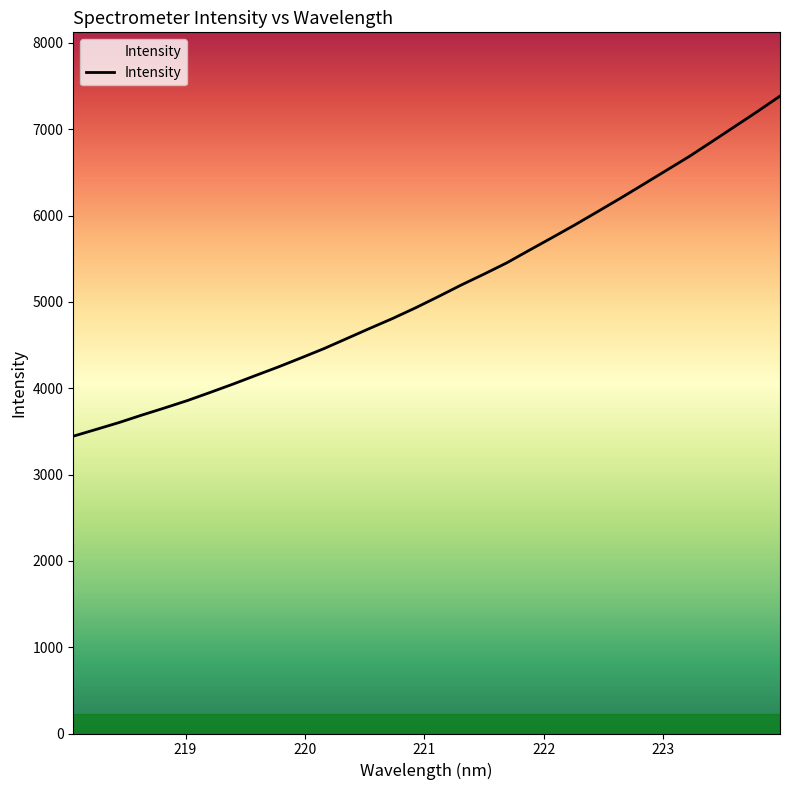

What is the difference between the maximum and minimum values?

3939.8